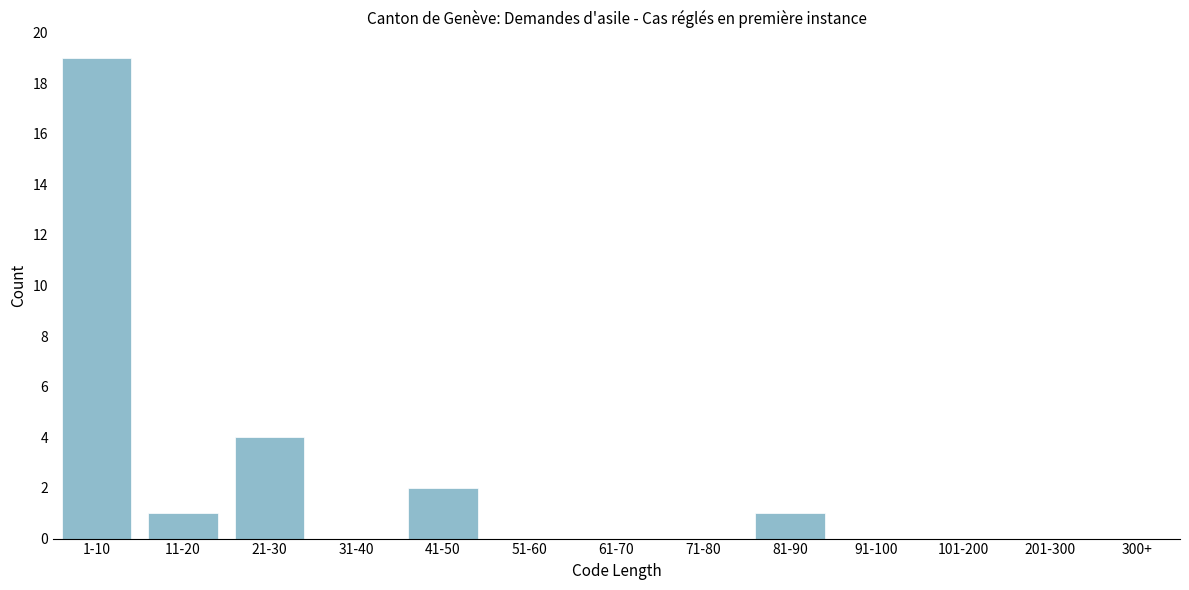

Reading left to right, what are all the values shown in this chart?

1-10=19	11-20=1	21-30=4	31-40=0	41-50=2	51-60=0	61-70=0	71-80=0	81-90=1	91-100=0	101-200=0	201-300=0	300+=0